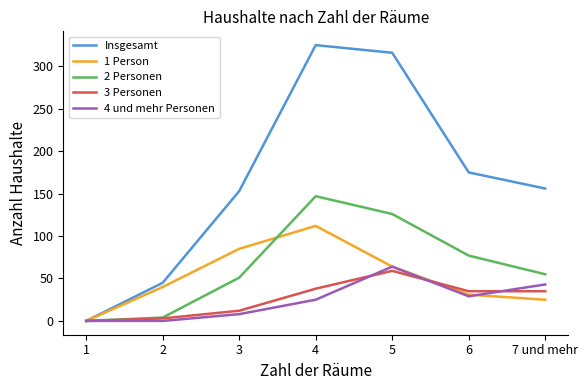

Reading left to right, what are all the values shown in this chart?

Insgesamt: 0	45	153	325	316	175	156
1 Person: 0	40	85	112	64	31	25
2 Personen: 0	4	51	147	126	77	55
3 Personen: 0	3	12	38	59	35	35
4 und mehr Personen: 0	0	8	25	64	29	43